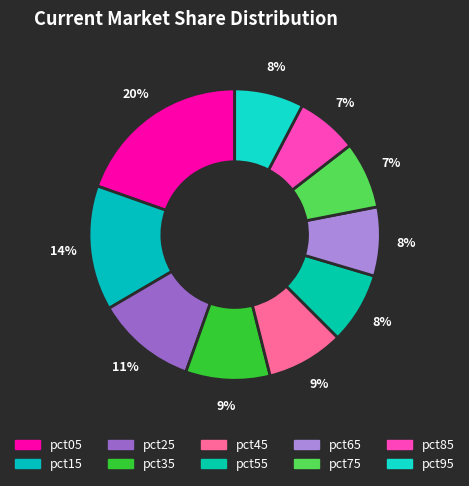

How many slices are in this pie chart?

10